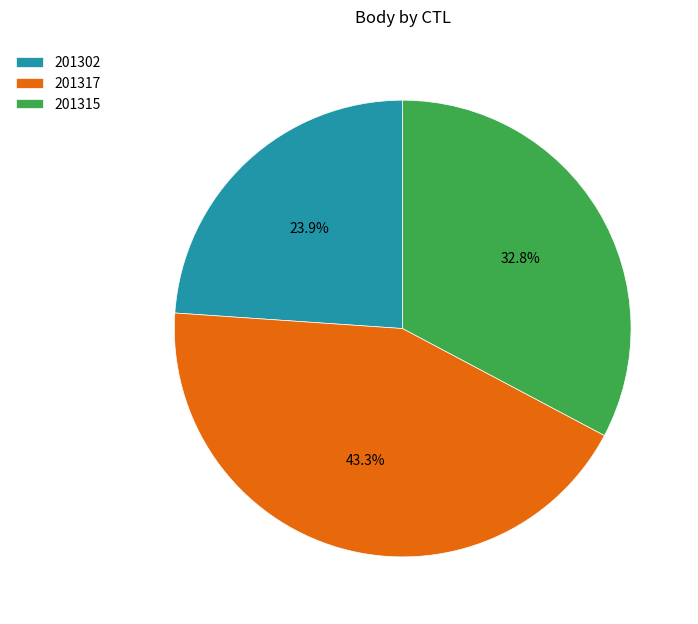

True or false: 201302 accounts for 24% of the total.

True